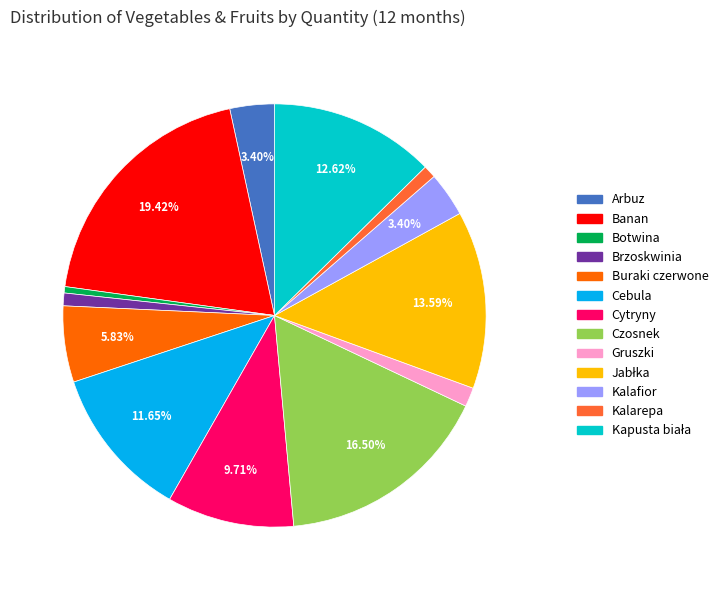

Is the sum of Czosnek and Kalarepa greater than half?

No